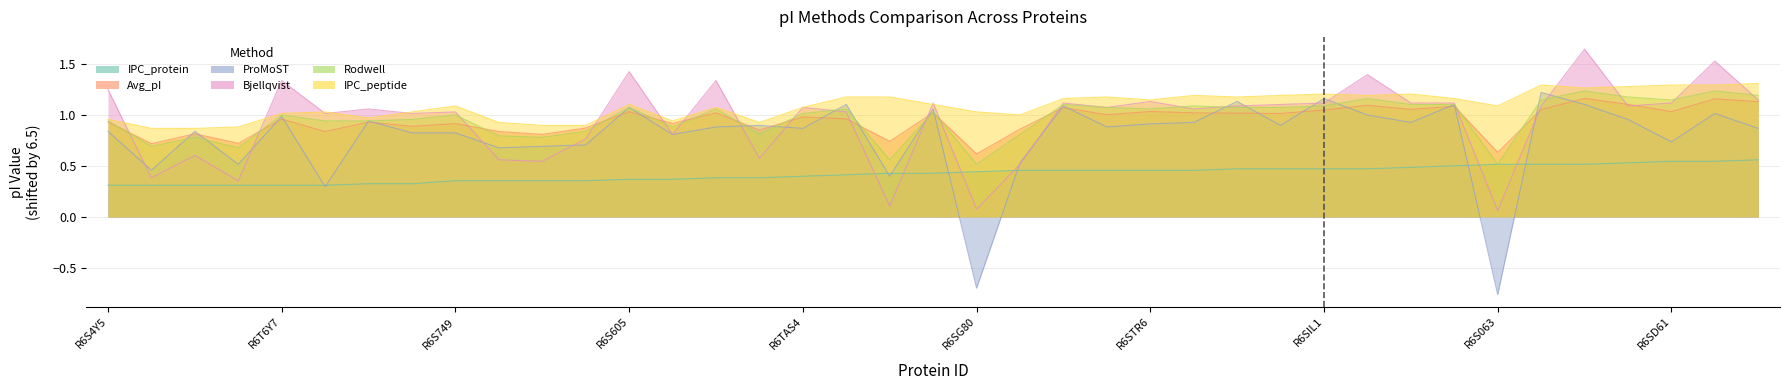

Which has a higher value, R6S4Y5 or R6SWC6?

R6SWC6